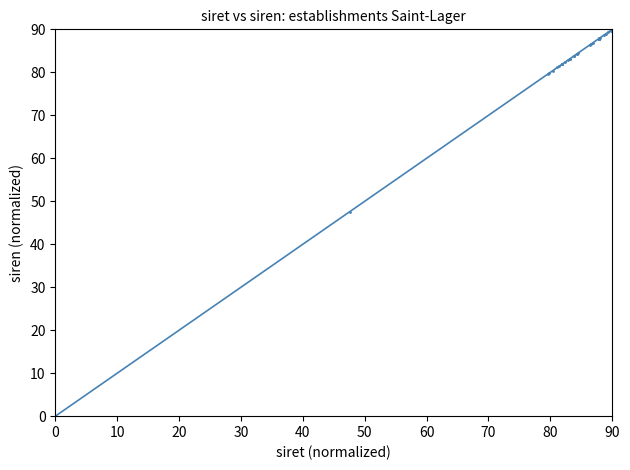

What Y value in the scatter plot is closest to 45?

47.6